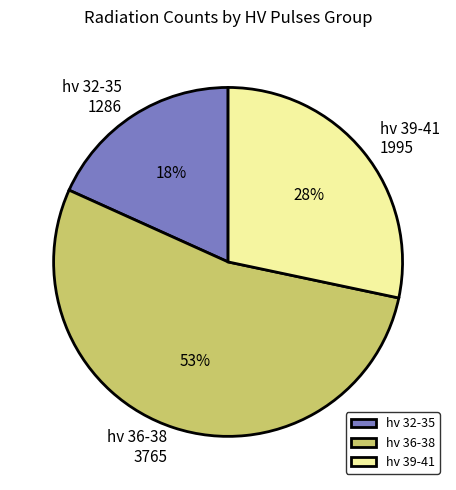

What percentage is the hv 32-35 slice, to the nearest percent?

18%